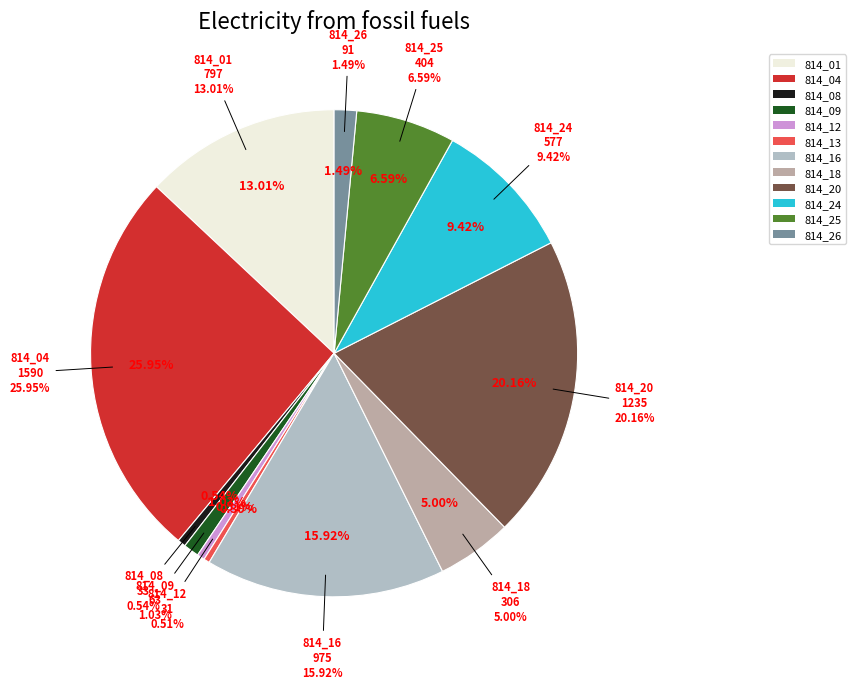

The 814_20 slice represents 10% of the pie. True or false?

False